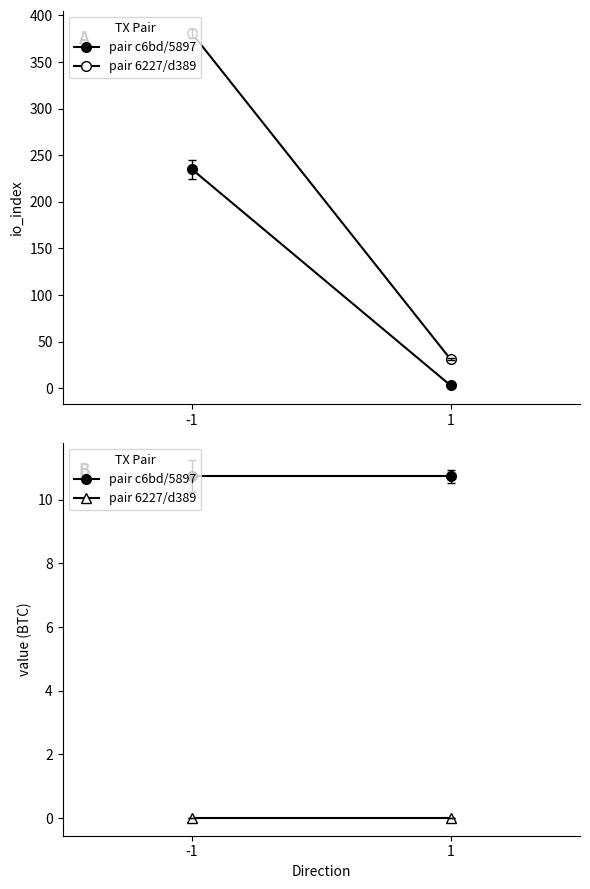

What are all the series names shown in the legend?

pair c6bd/5897, pair 6227/d389